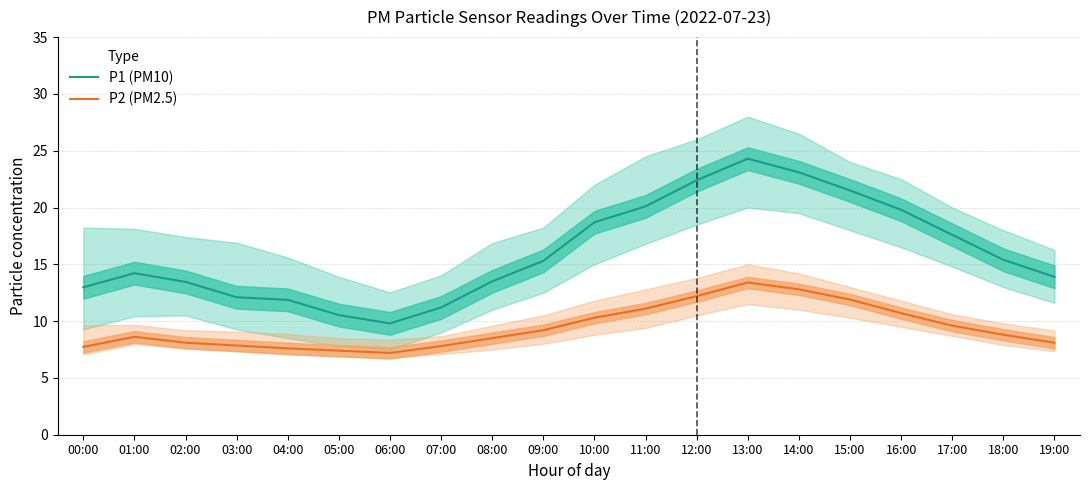

Between 12:00 and 15:00, which is larger?

12:00